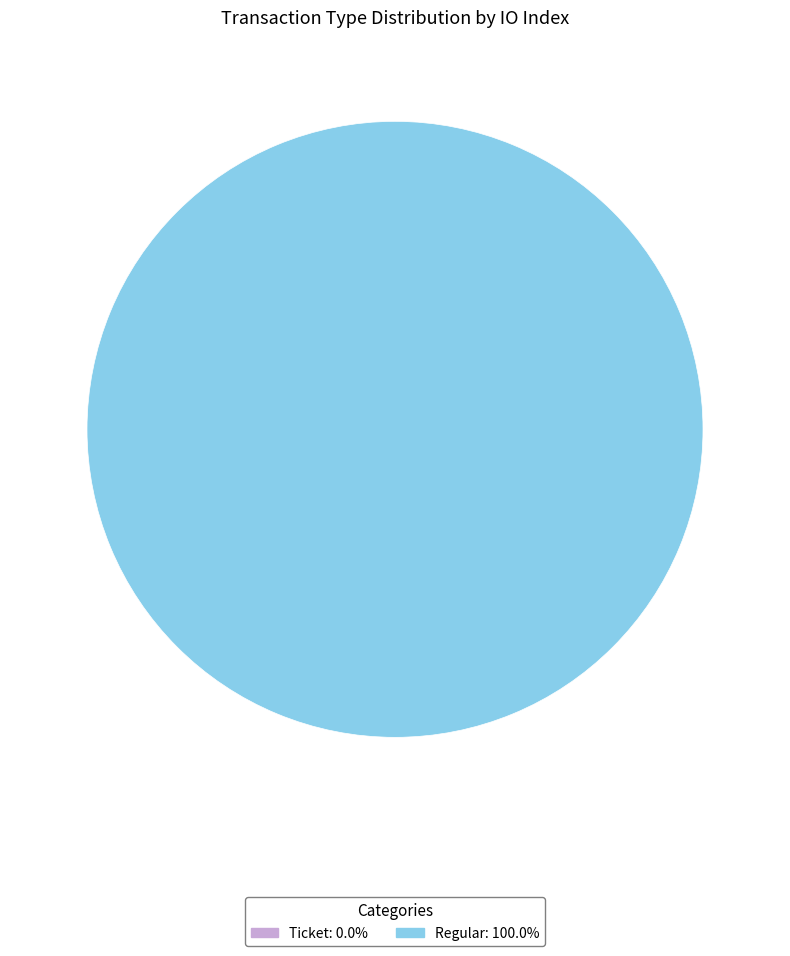

Which slice is the smallest?

Ticket (io_index=0)